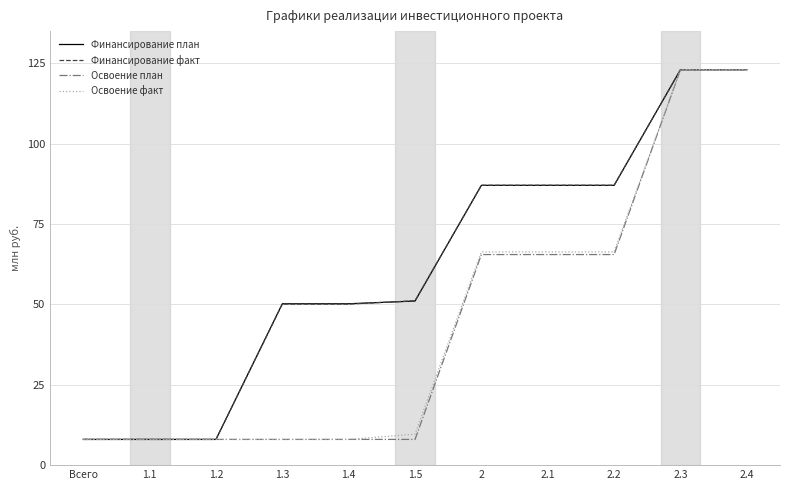

What is the highest value of the Освоение факт series?

123.0